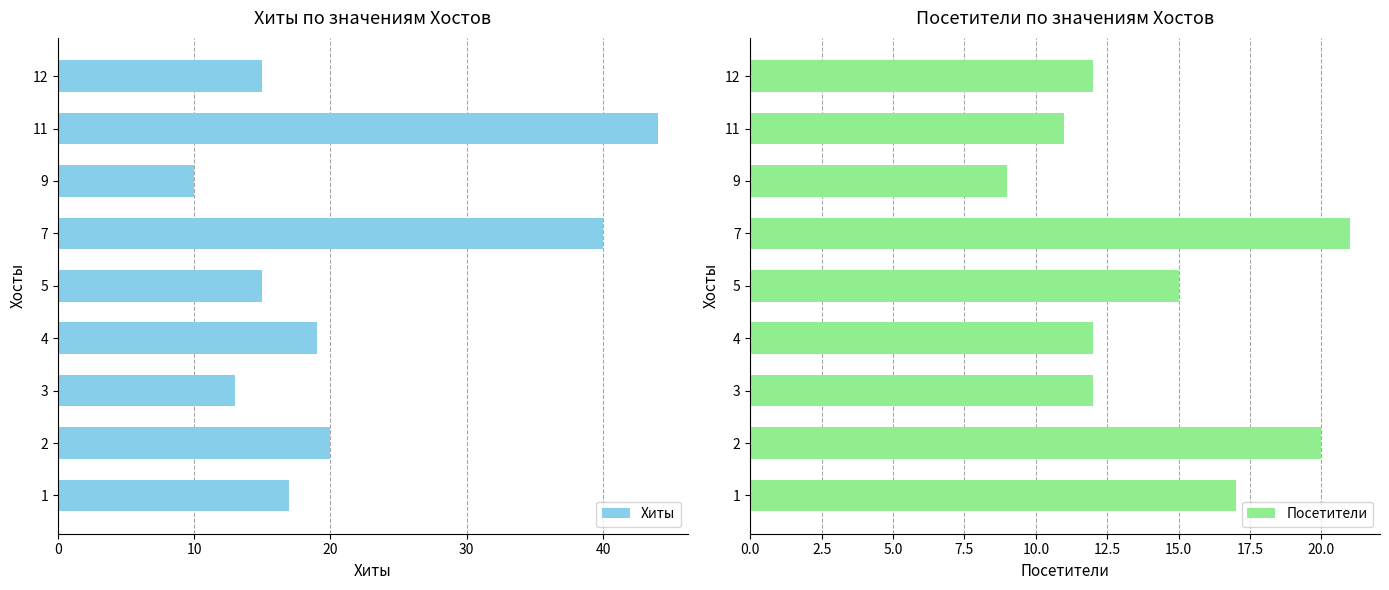

Which series has the largest range (max minus min)?

Хиты